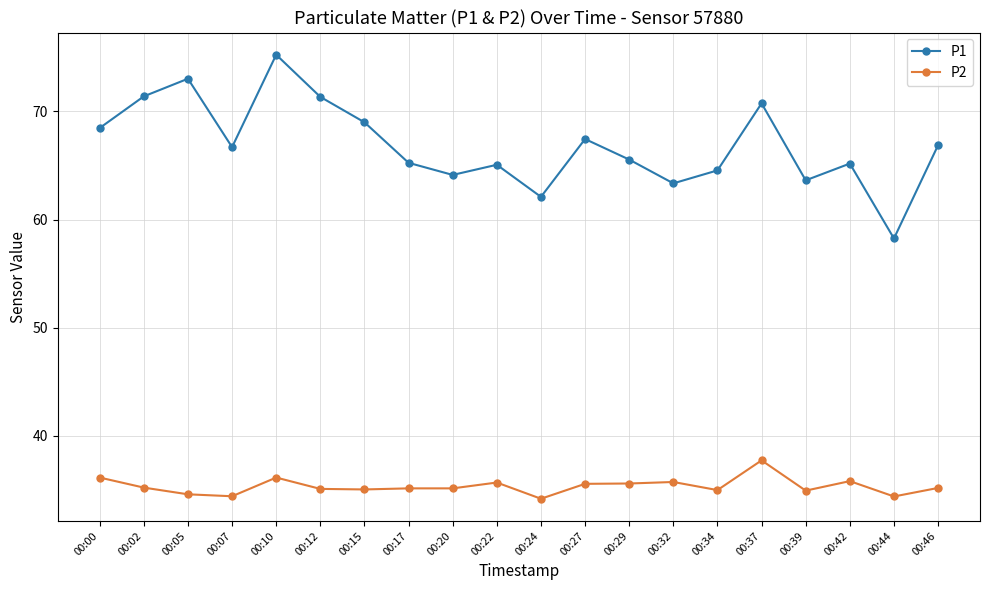

What is the average value of the P2 series?

35.3